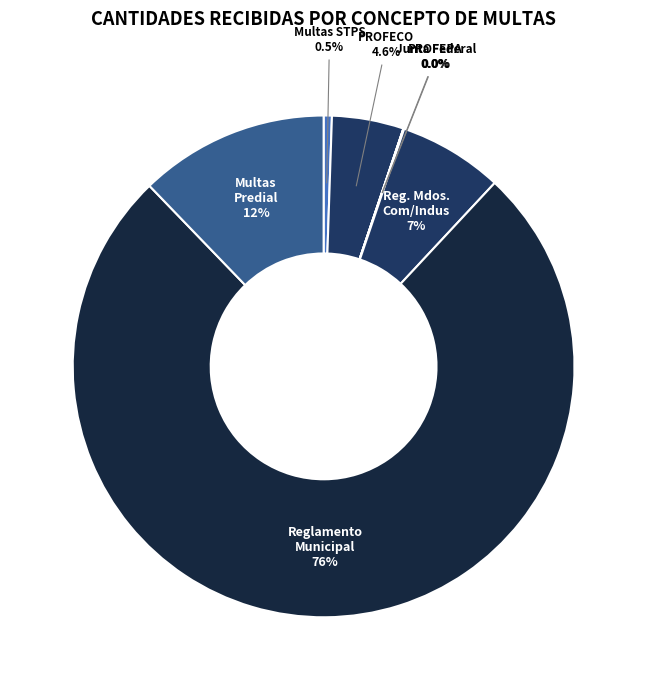

Count the number of slices in the pie.

7